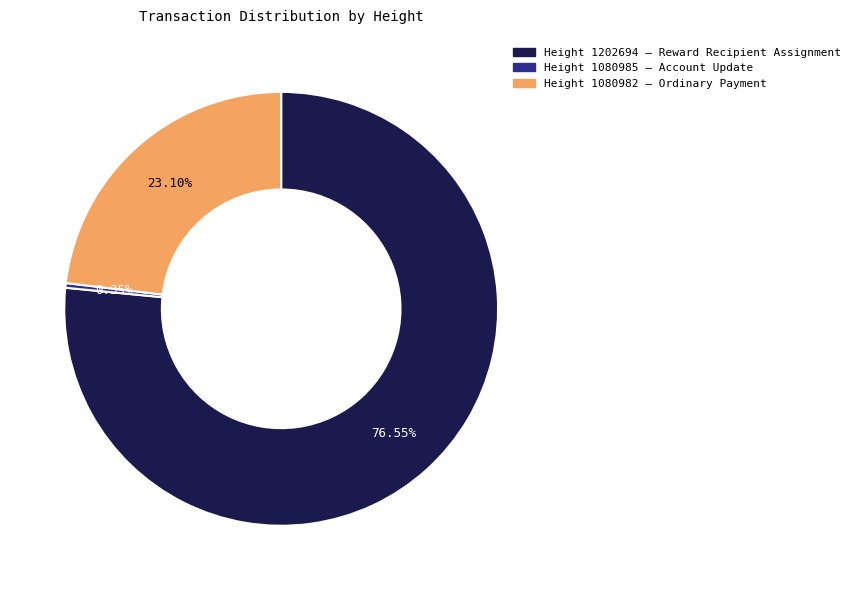

Is Height 1202694 – Reward Recipient Assignment the majority of the pie?

Yes